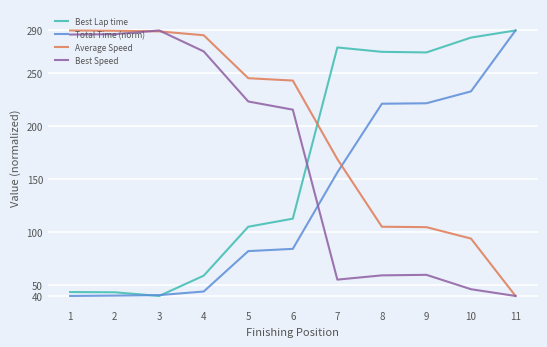

True or false: Total Time (norm) has a value of 13.4 at 3.

False